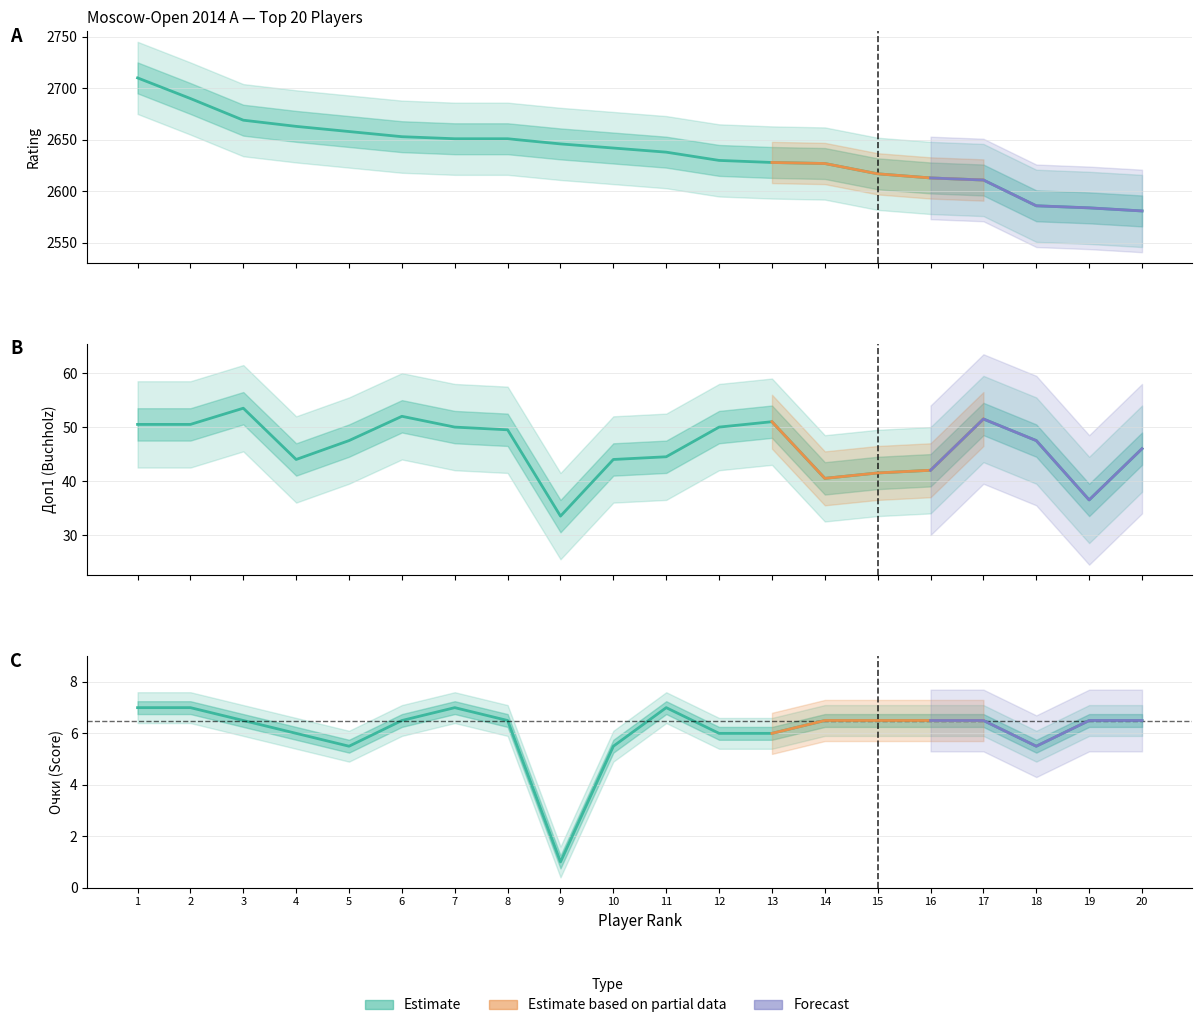

True or false: Доп1 and Rating cross at least once.

False